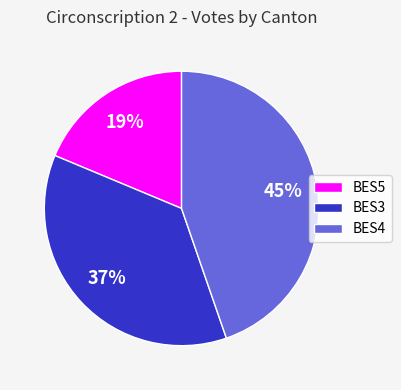

Count the number of slices in the pie.

3